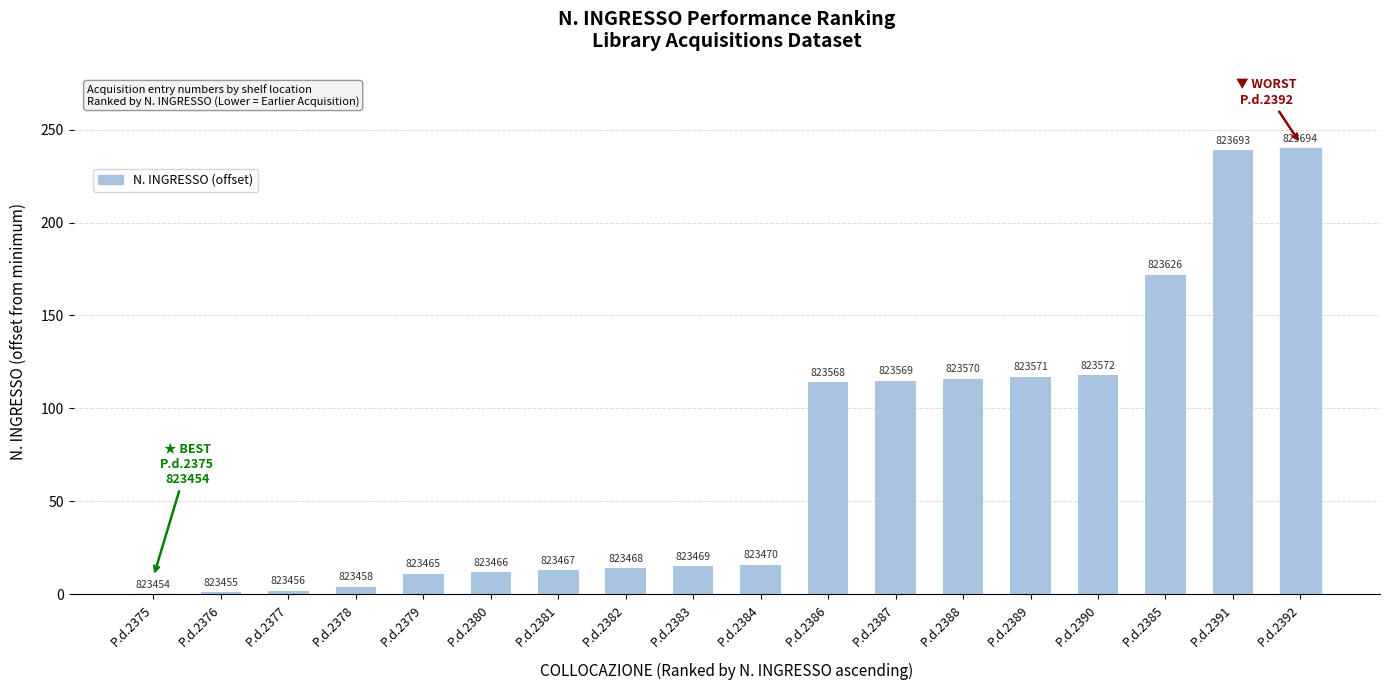

How many data points are less than 16?

9